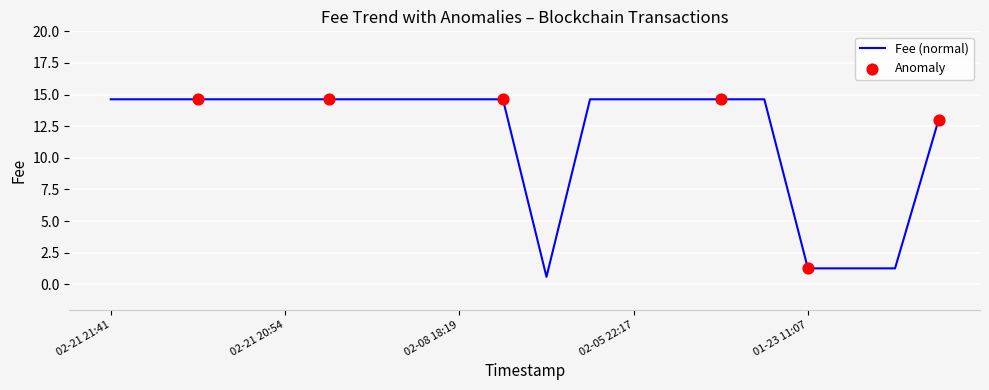

What is the minimum value shown in the chart?

0.6